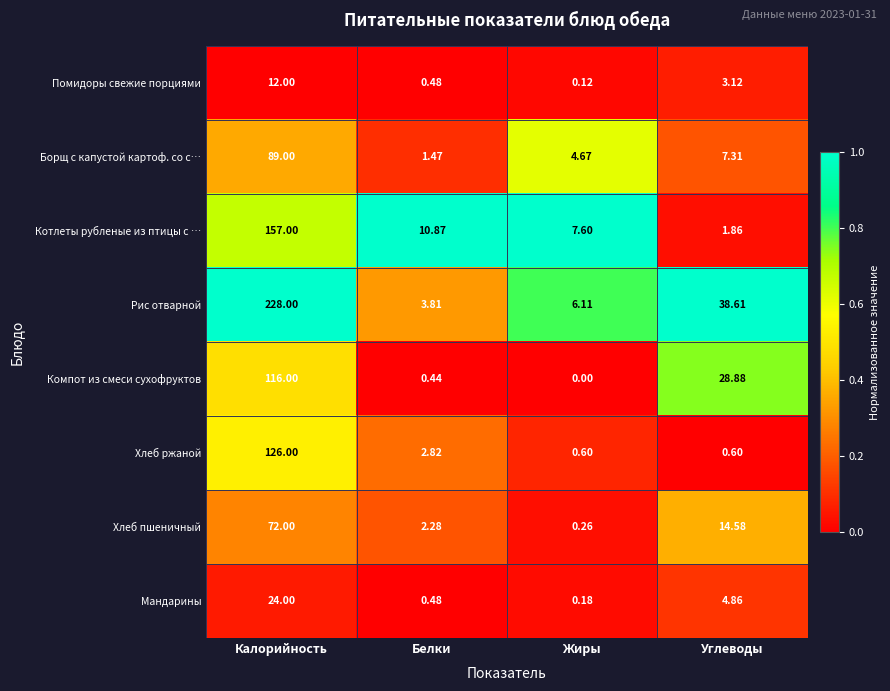

Where is Хлеб пшеничный nearest to the value 36?

Углеводы